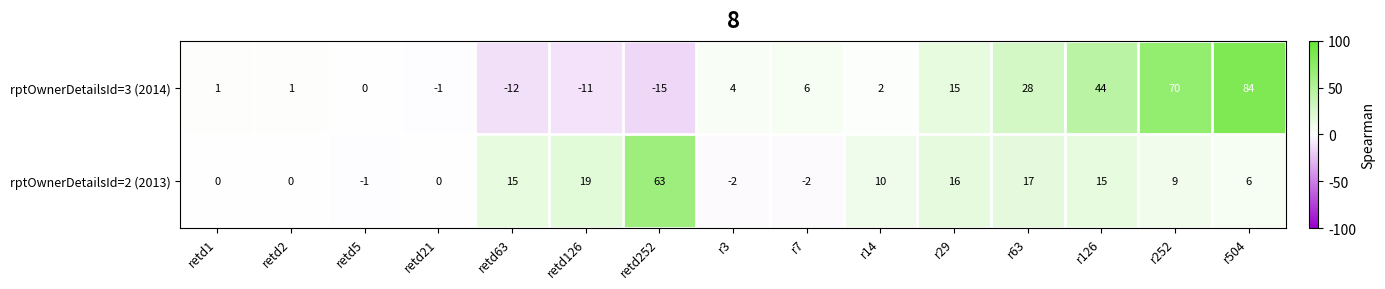

Which series has the largest total across all categories?

rptOwnerDetailsId=3 (2014)